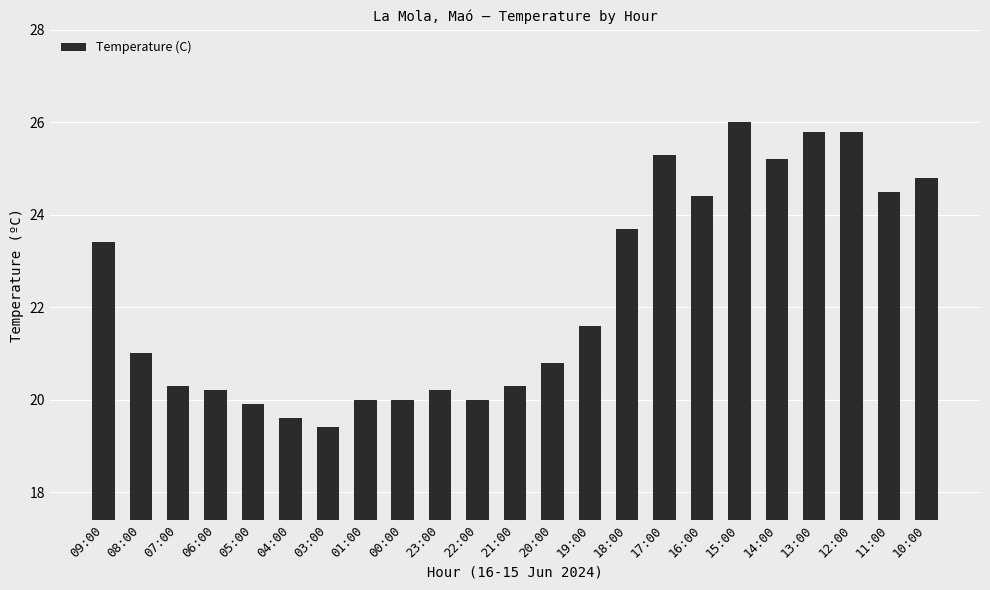

What is the label of the 8th bar from the right?

17:00